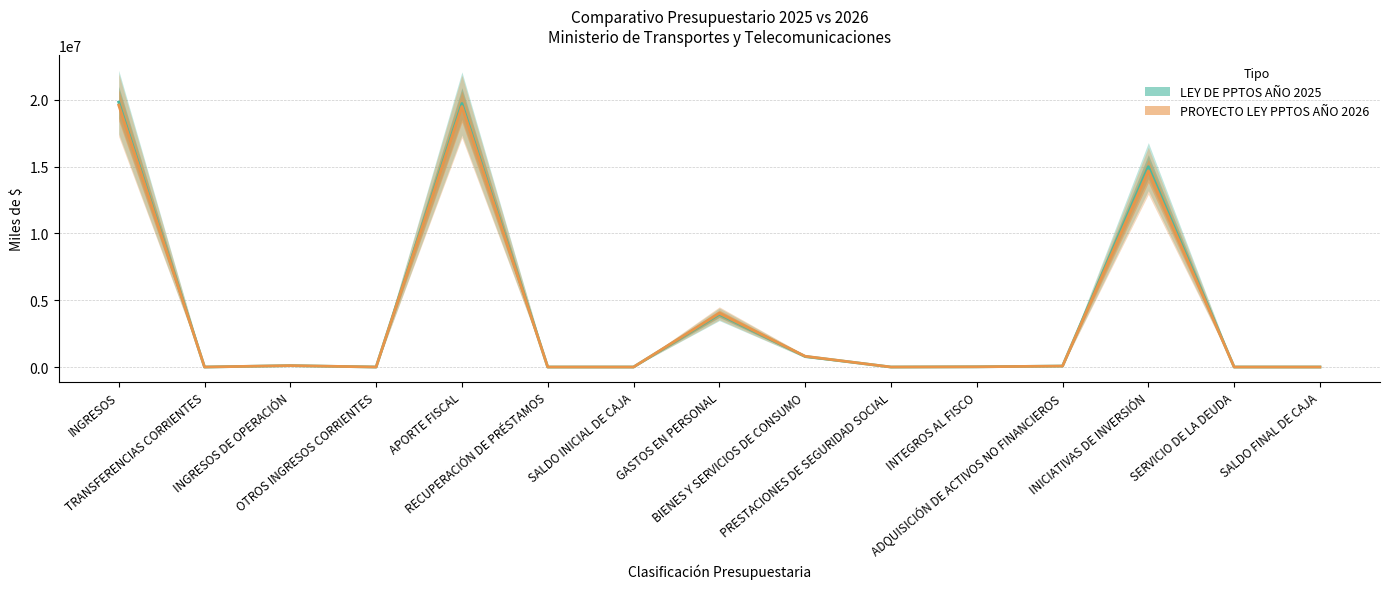

At how many categories does at least one series exceed 17766271?

2